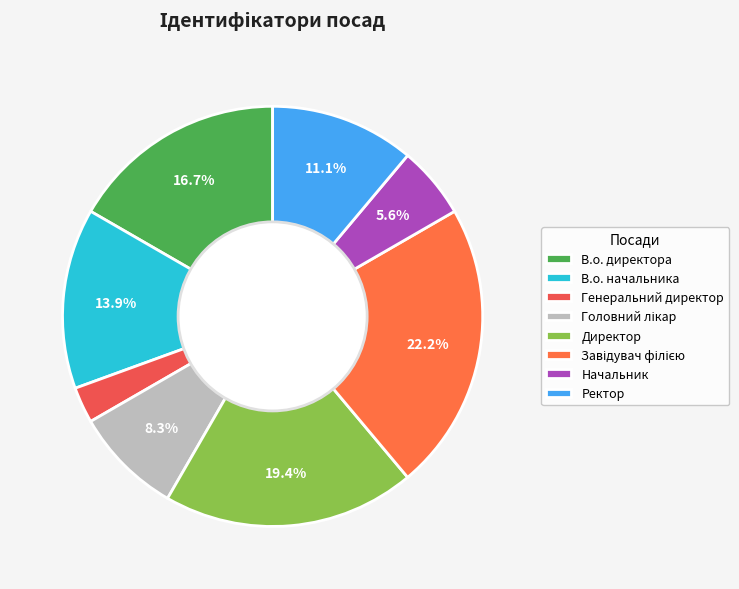

Combined, do В.о. директора and Завідувач філією account for over 50%?

No